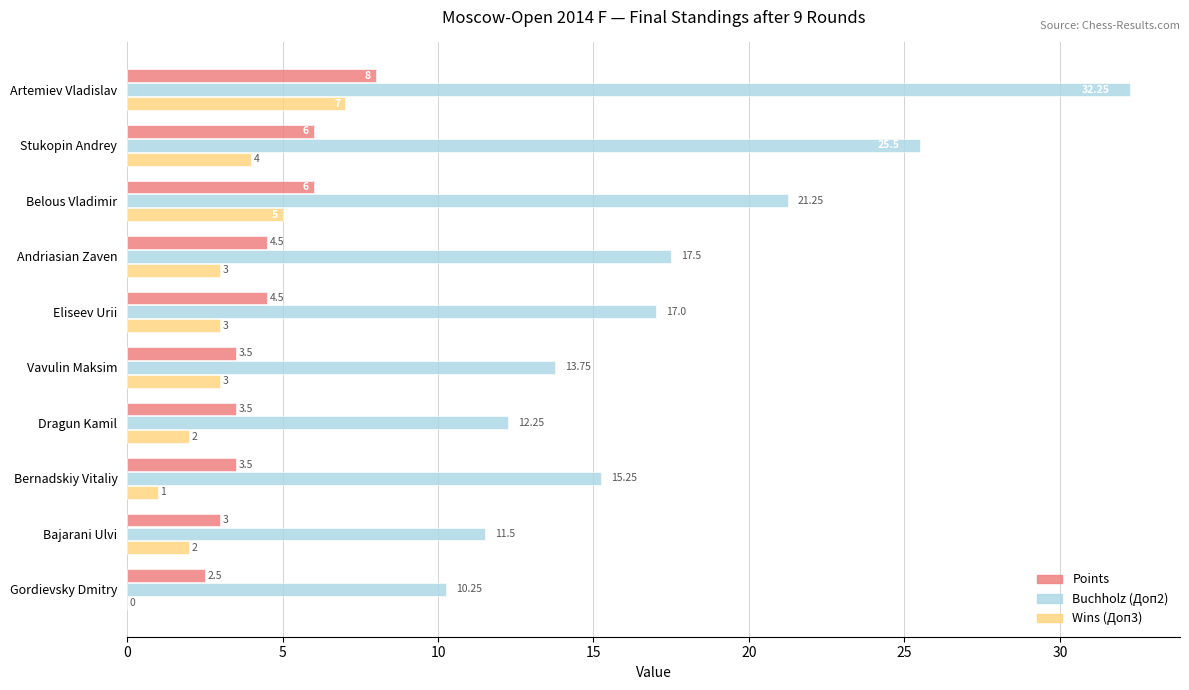

What is the sum of all Wins (Доп3) values?

30.0